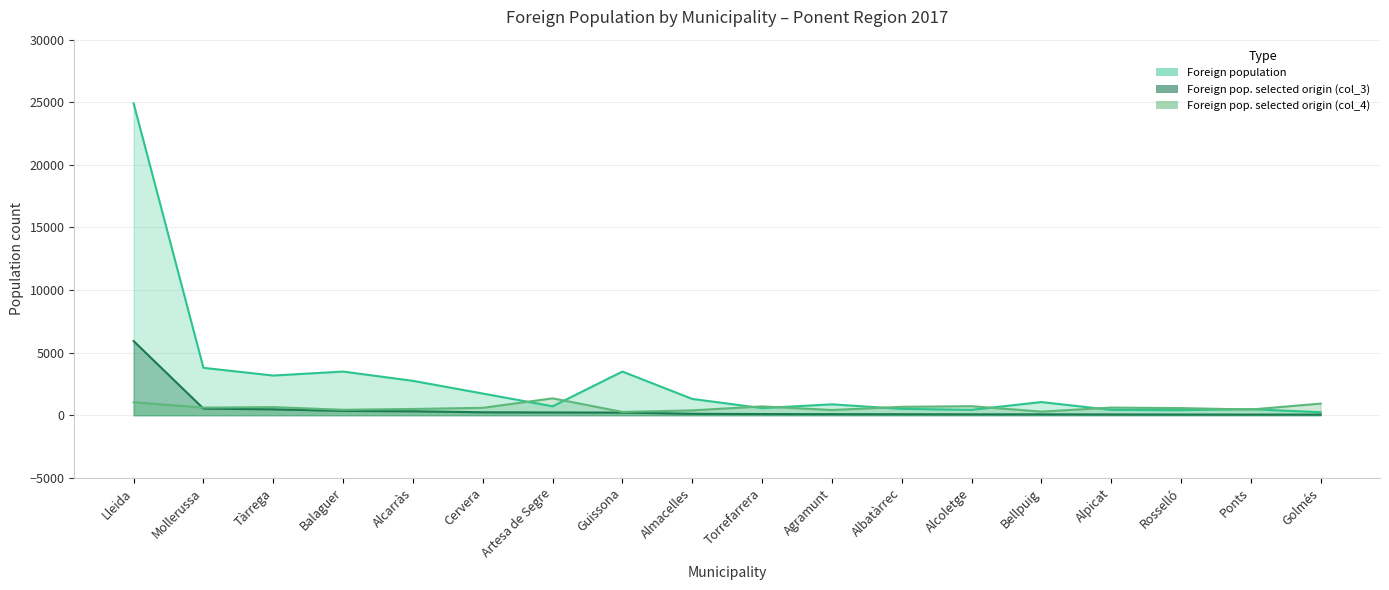

What is the maximum value for Foreign pop. selected origin (col_3)?

5922